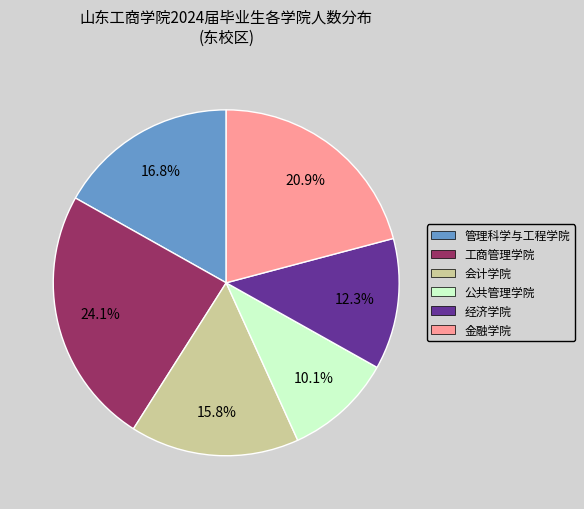

What is the smallest slice in the pie chart?

公共管理学院